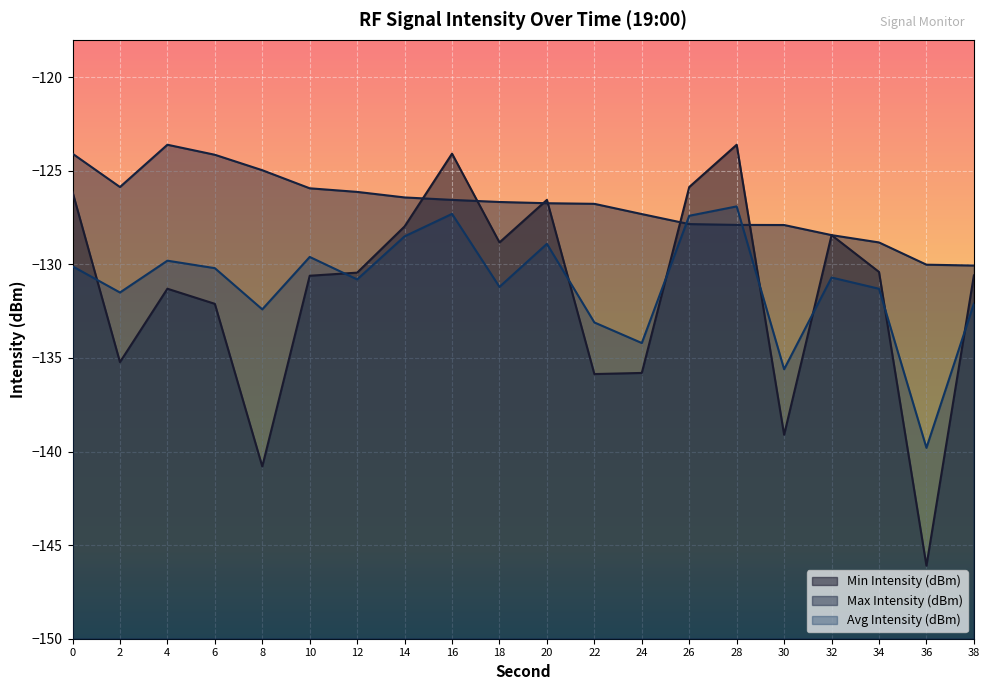

Where is the first local minimum for Min Intensity (dBm)?

2